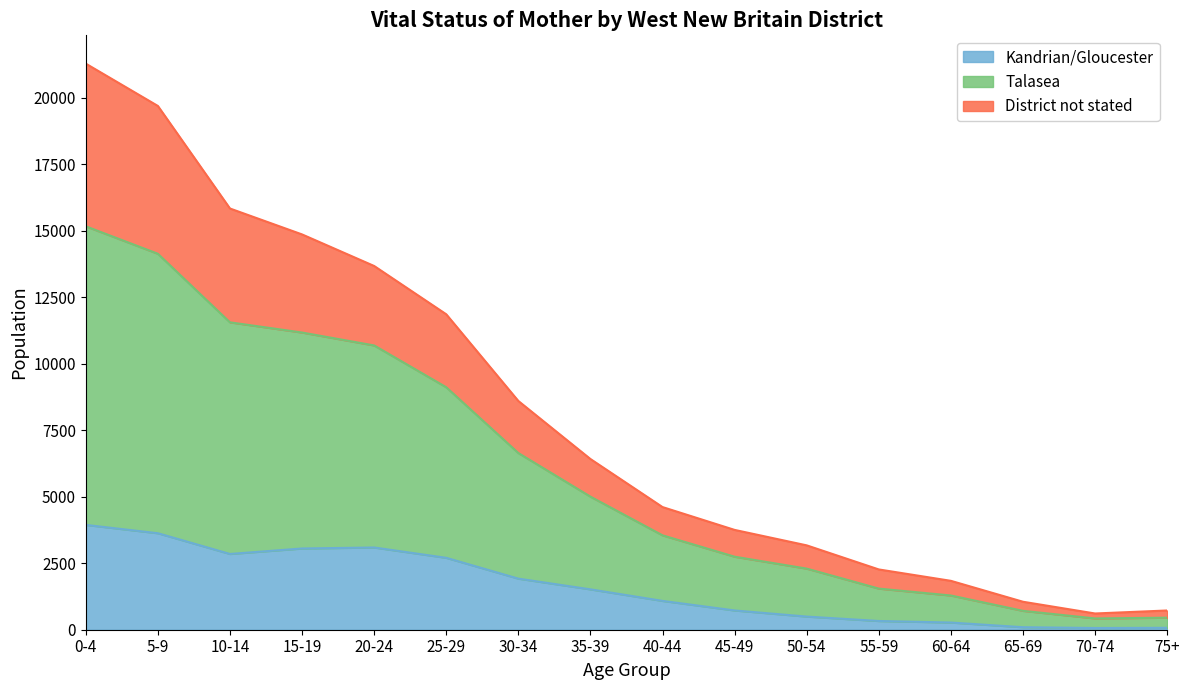

True or false: District not stated has a value of 764 at 75+.

False